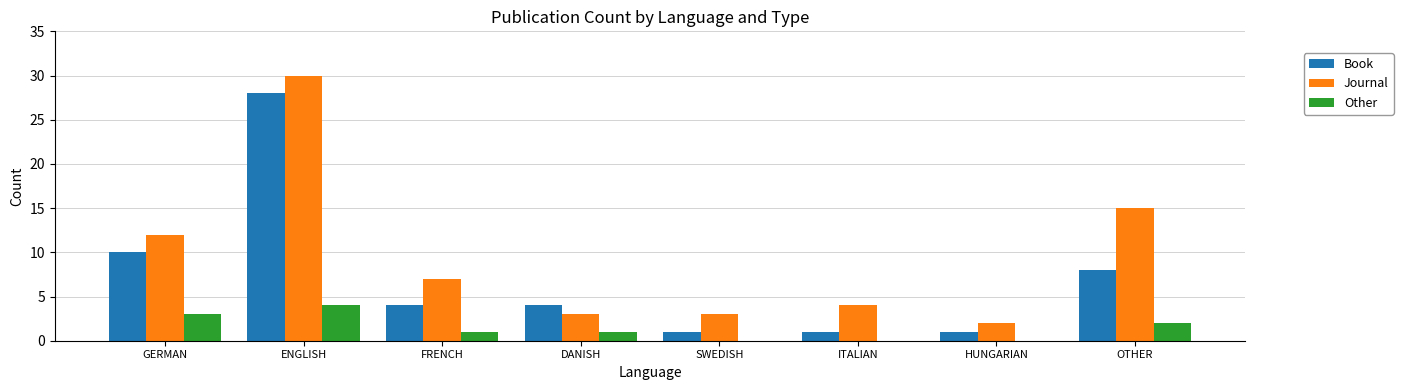

How many distinct data groups are displayed?

3